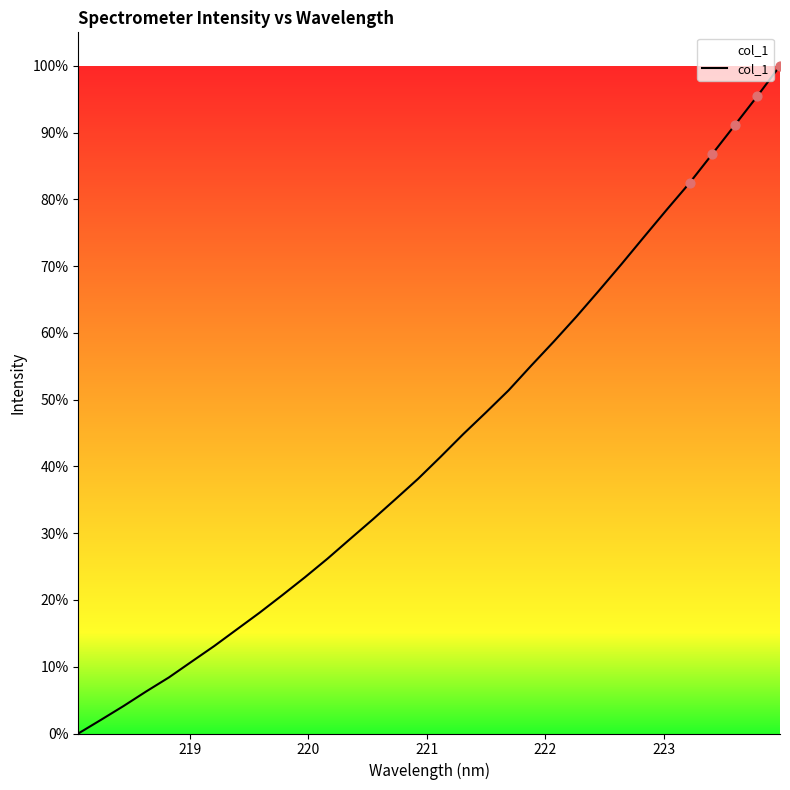

What is the greatest value displayed?

100.0